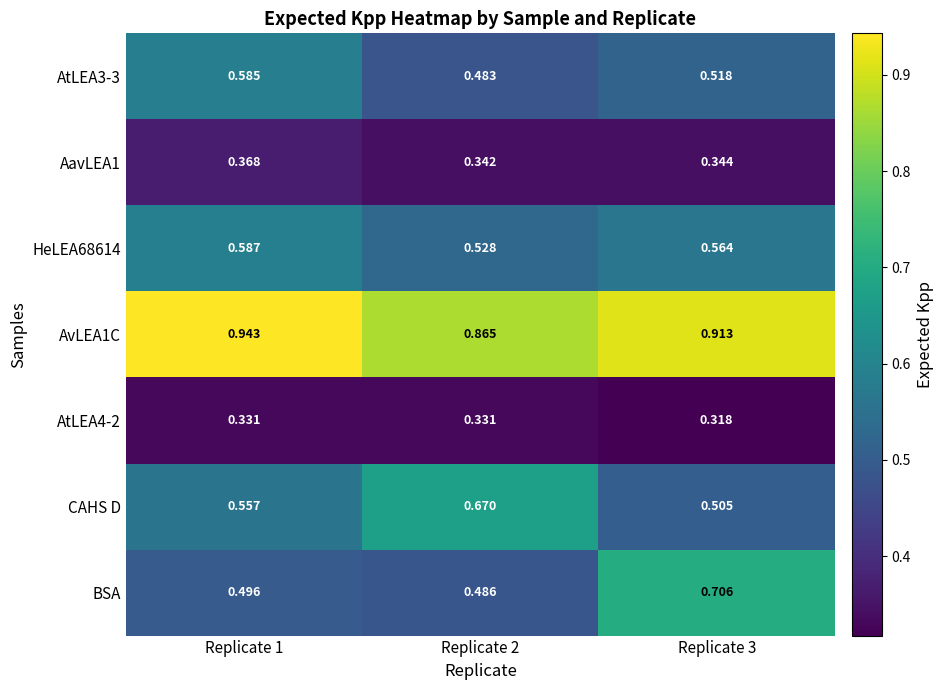

Which series changed the most between Replicate 2 and Replicate 3?

BSA